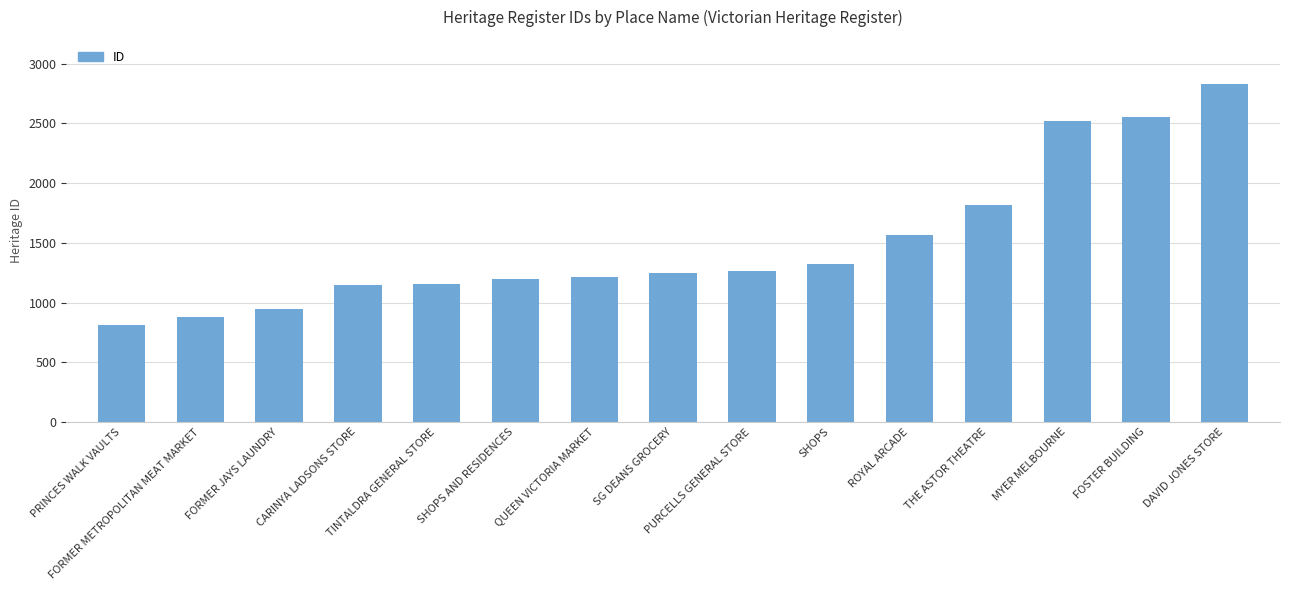

What is the value of the 14th bar from the left?

2551